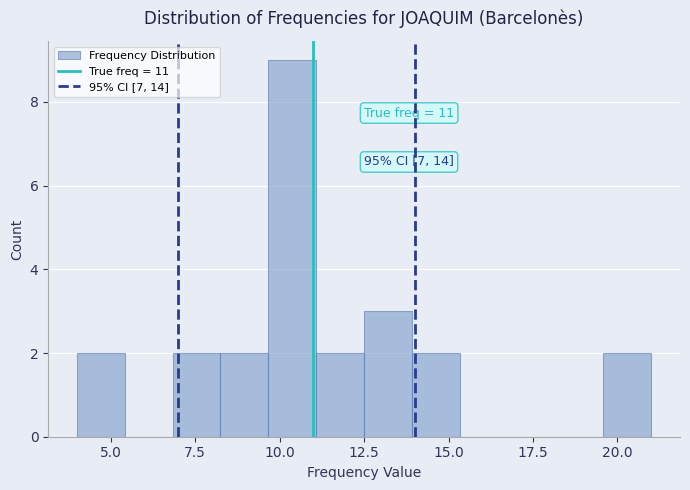

Around what value on the x-axis is the tallest bar? Give the approximate position of its centre, as read against the axis.

10.5